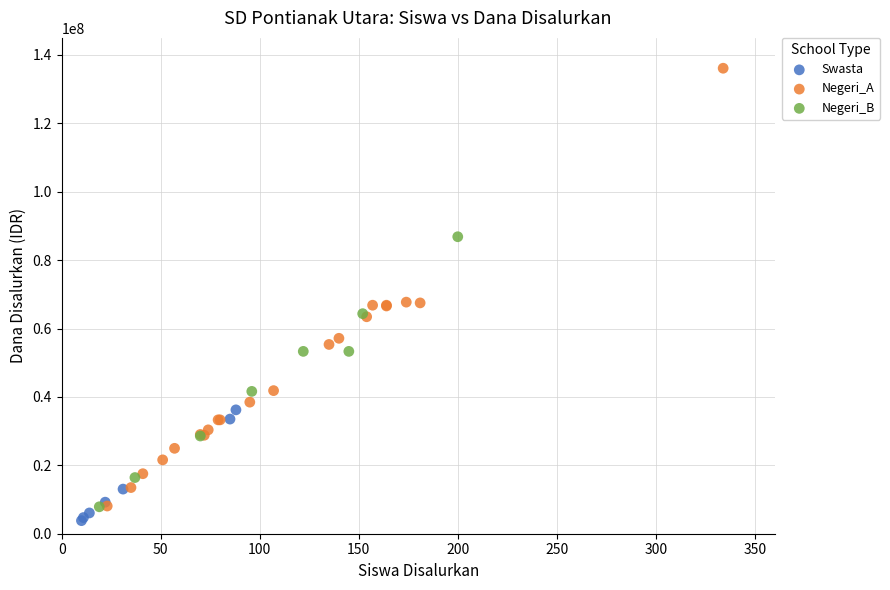

Which series contains the lowest Y value?

Swasta